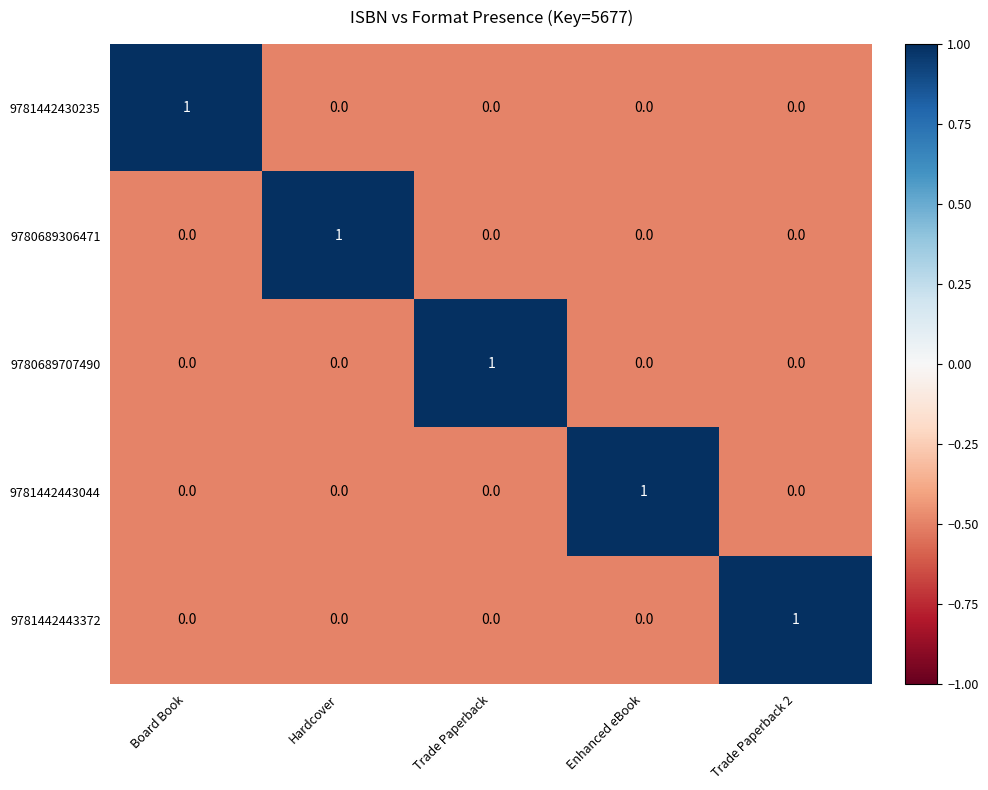

True or false: 9781442443044 has a value of 0 at Board Book.

True